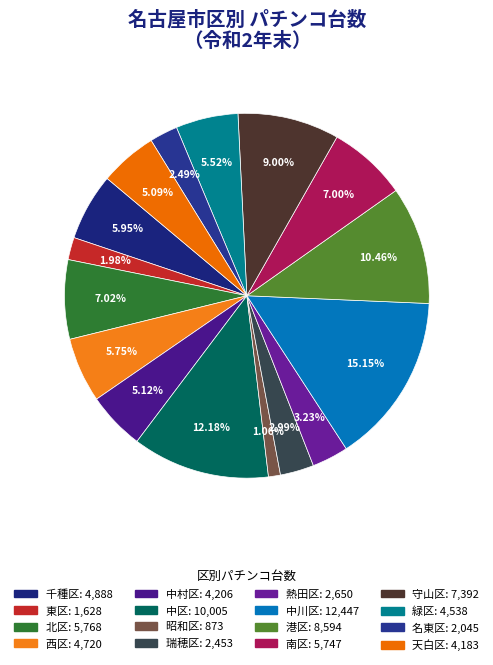

How many segments does this pie chart have?

16